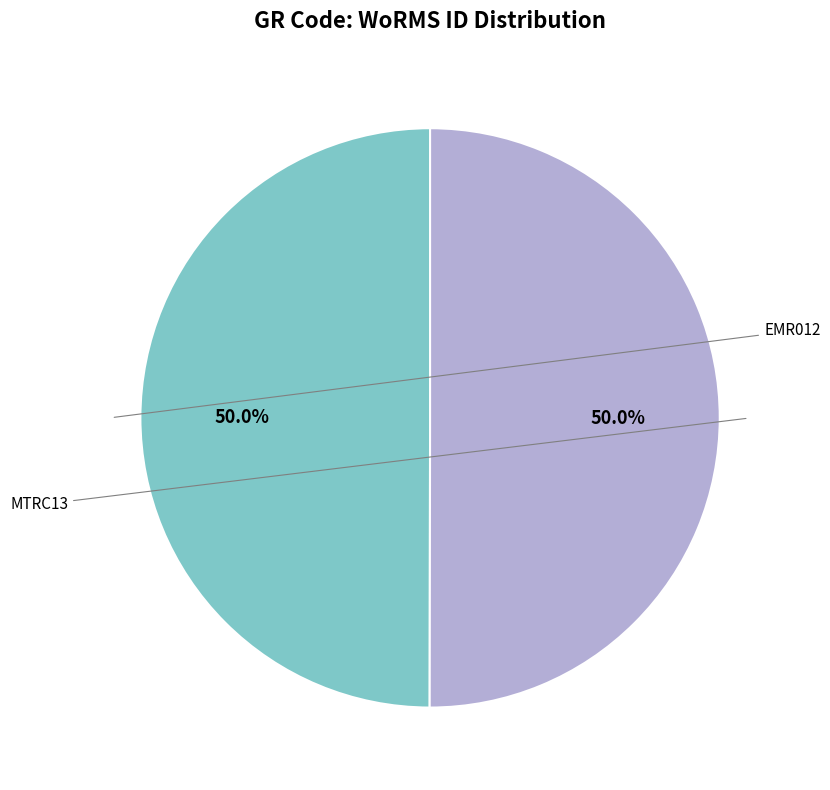

How many segments does this pie chart have?

2